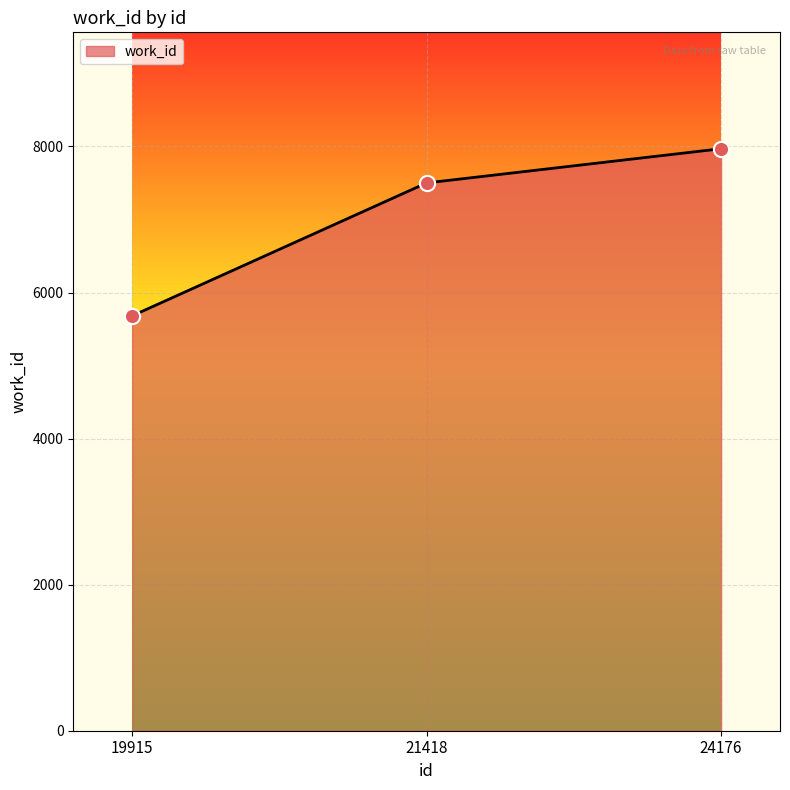

Approximately how many times larger is the value at 19915 compared to 21418?

0.8